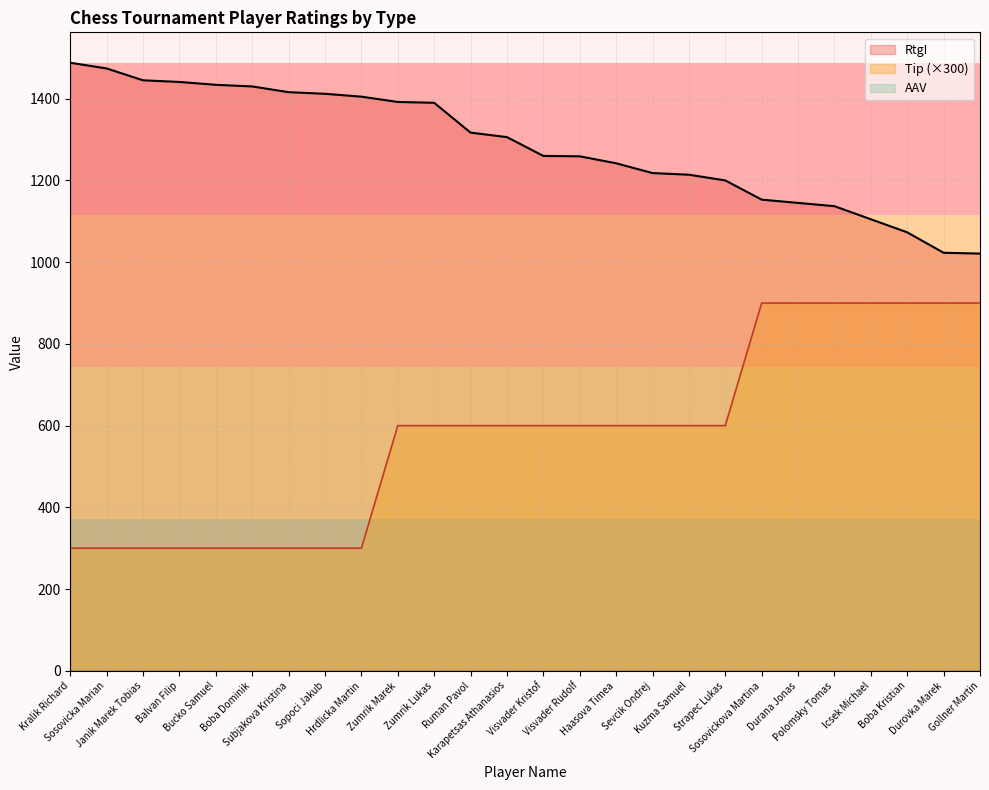

At which category does the chart reach its minimum across all series?

Kralik Richard